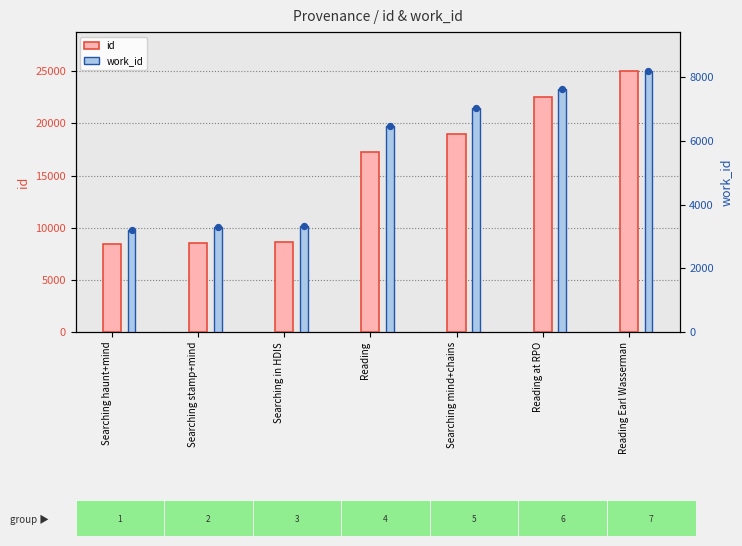

What are all the series names shown in the legend?

id, work_id